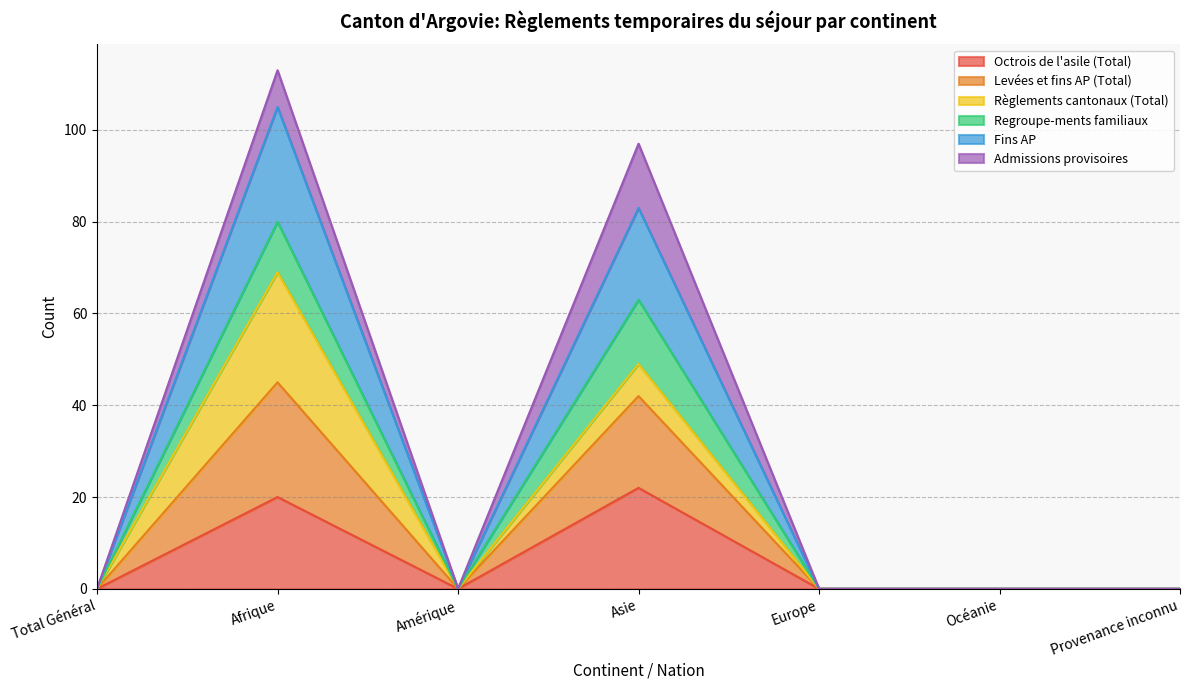

Count the number of categories in the chart.

7